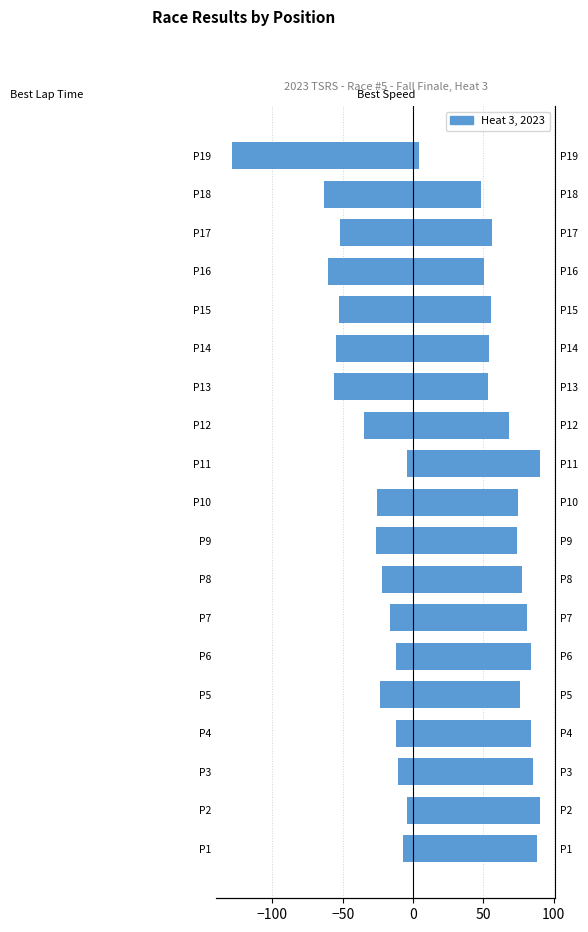

The value of Best Lap Time (offset) at P9 is -26.2. True or false?

True